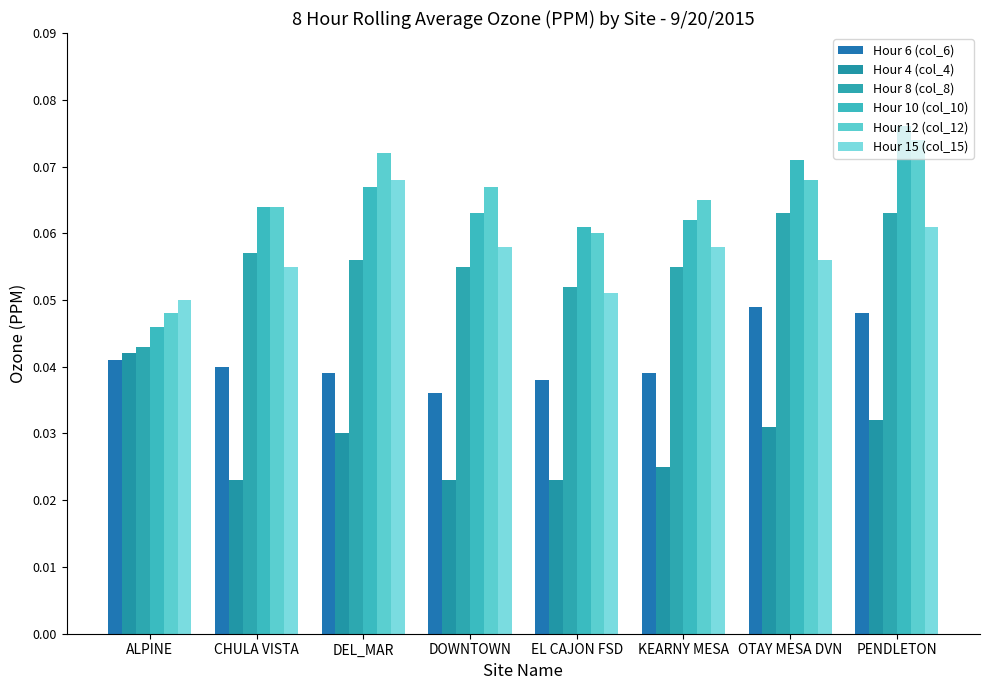

How many Hour 15 (col_15) values are between 0 and 1?

8